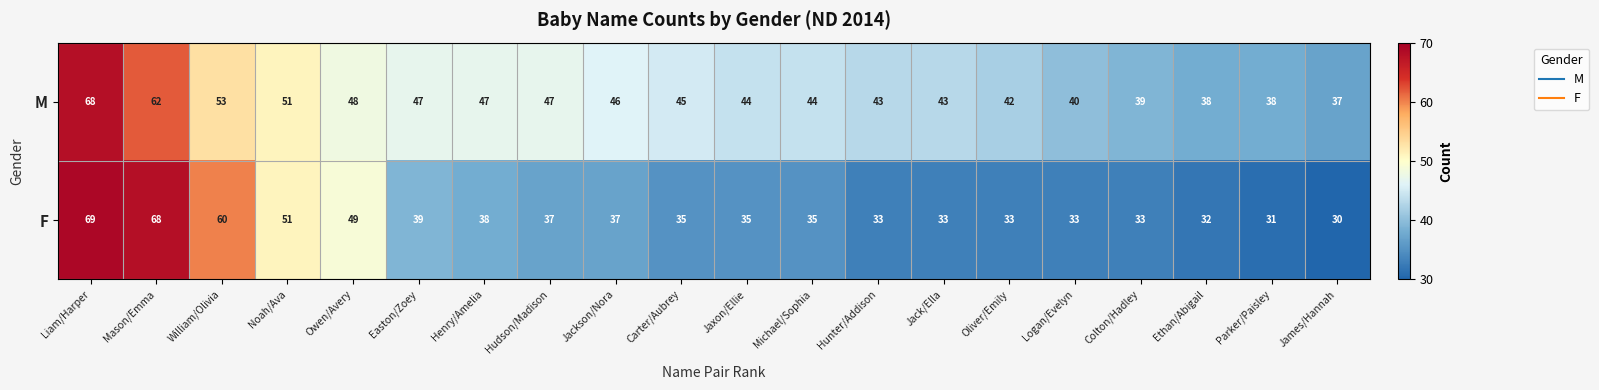

At which category does the chart reach its minimum across all series?

James/Hannah